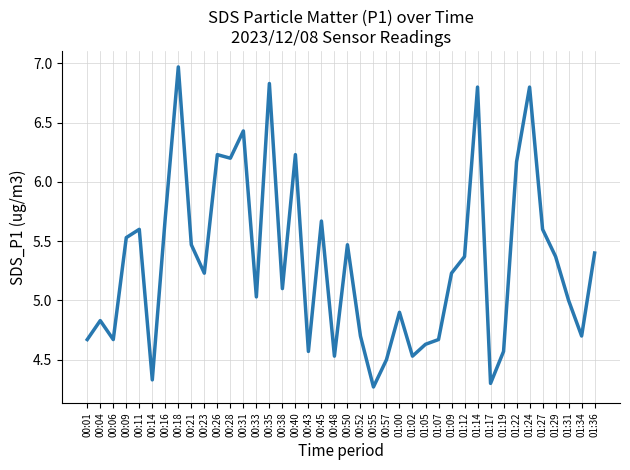

Which category has the highest value across all series?

00:18